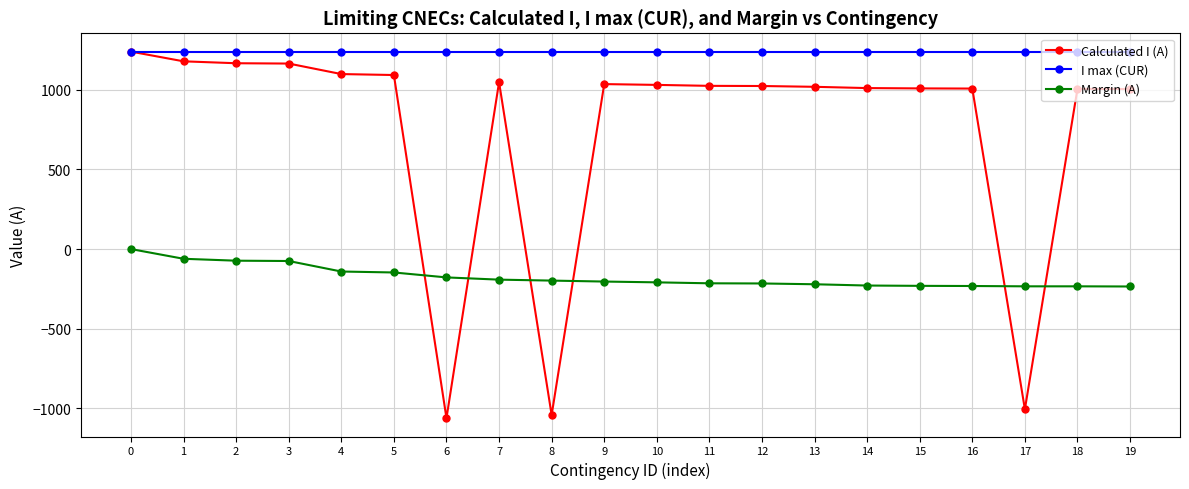

After their last crossing, which series has the higher values: Margin (A) or Calculated I (A)?

Calculated I (A)